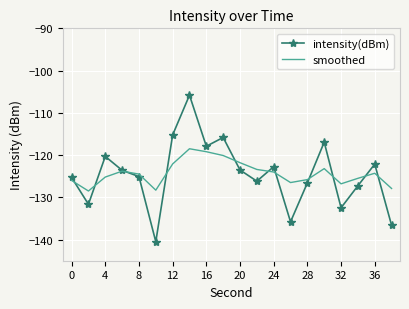

Which series has the largest range (max minus min)?

intensity(dBm)